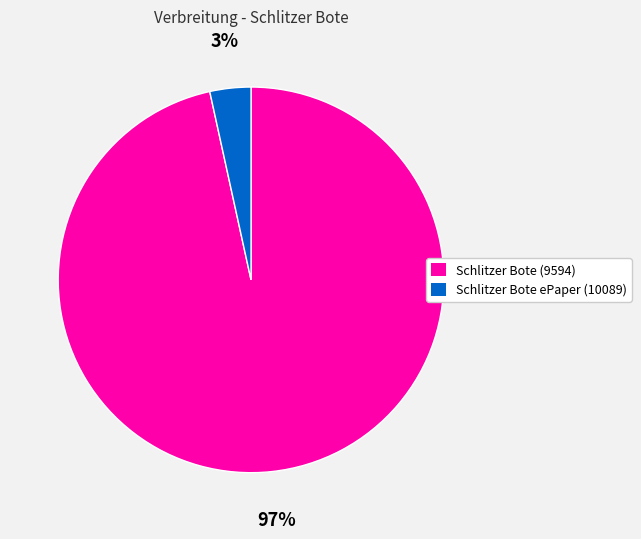

Which category has the smallest portion of the pie?

Schlitzer Bote ePaper (10089)